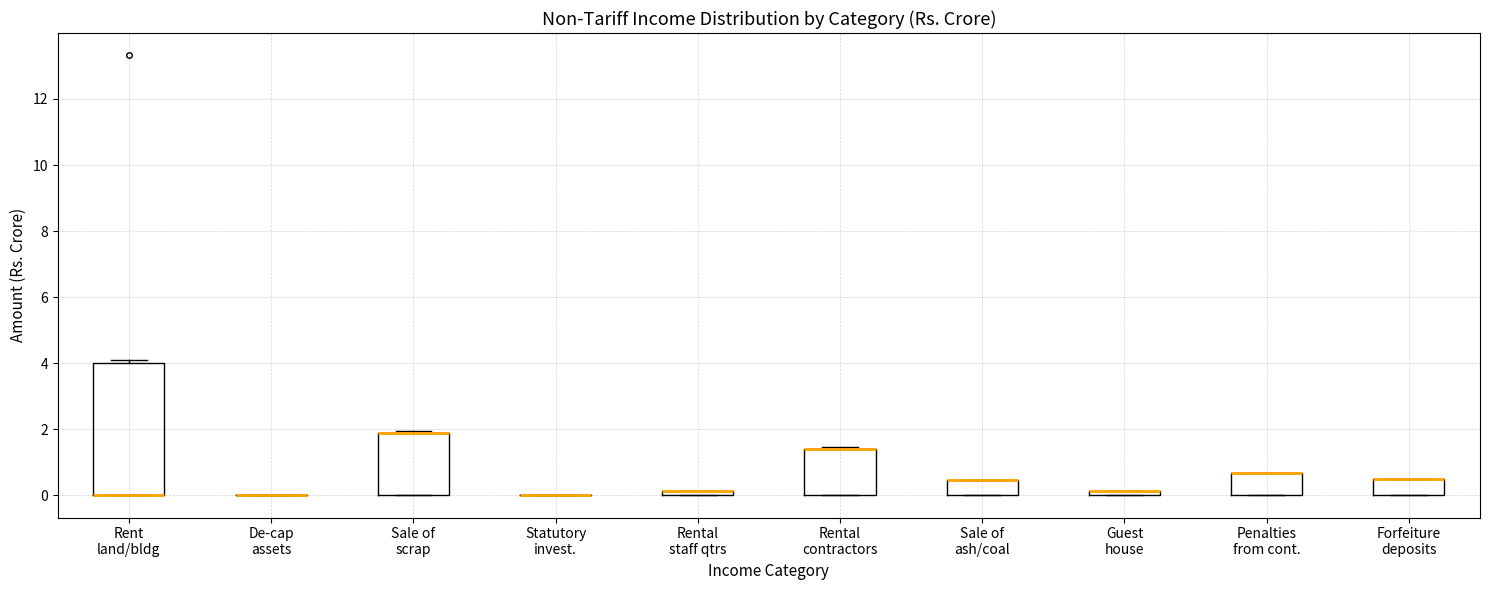

Where is the upper edge of the box for Penalties from cont. on the y-axis? The values are not printed on the chart, so give them approximately, as read against the axis.

0.6